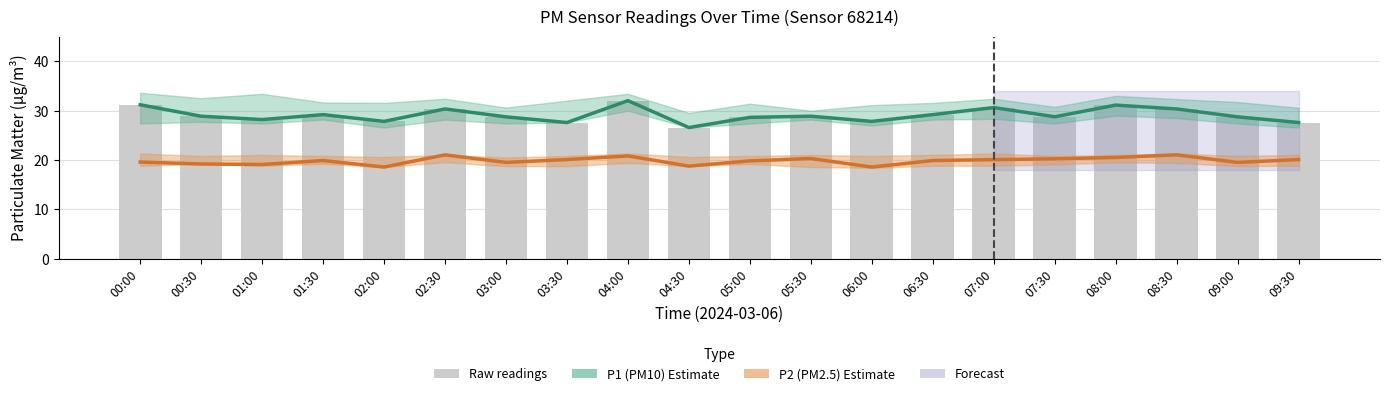

Are the bars grouped side by side (vs. stacked)?

Yes